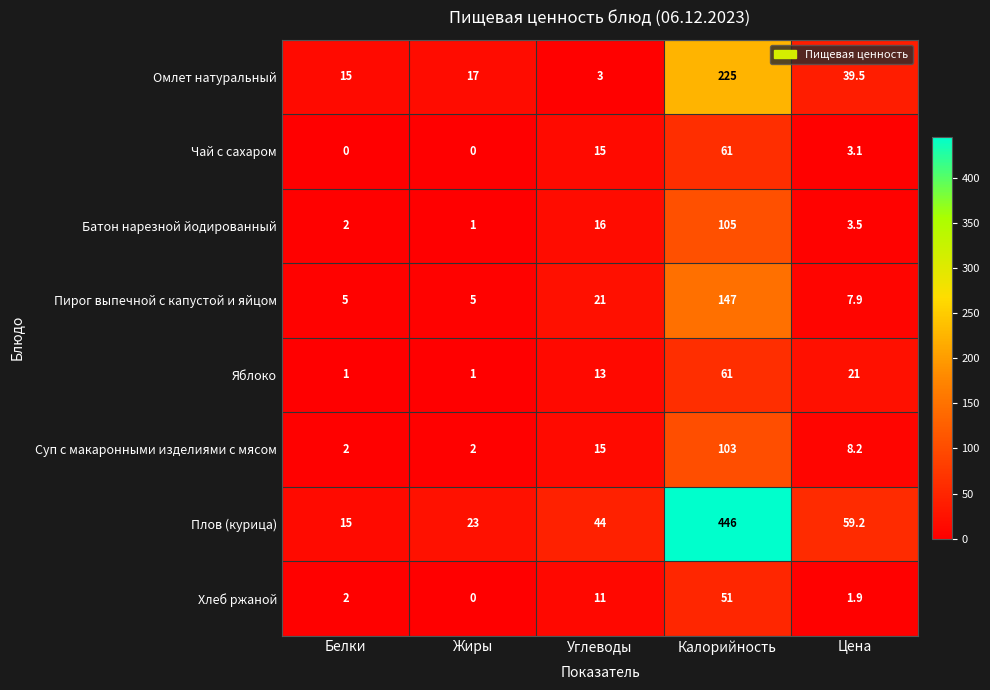

What is the difference between the highest and lowest values at Углеводы?

41.0